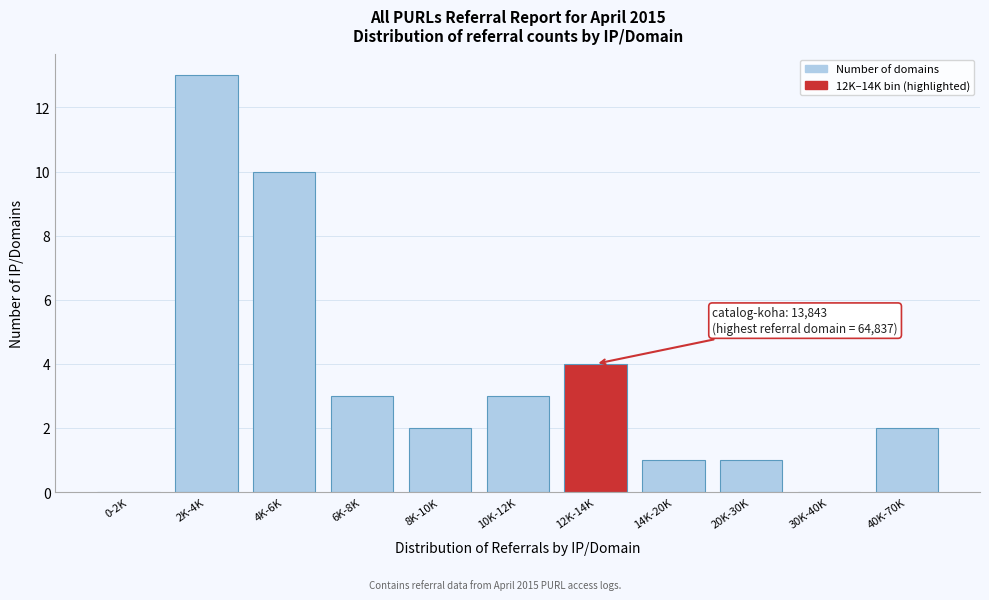

Reading left to right, transcribe all the data shown in this chart.

0-2K=0	2K-4K=13	4K-6K=10	6K-8K=3	8K-10K=2	10K-12K=3	12K-14K=4	14K-20K=1	20K-30K=1	30K-40K=0	40K-70K=2